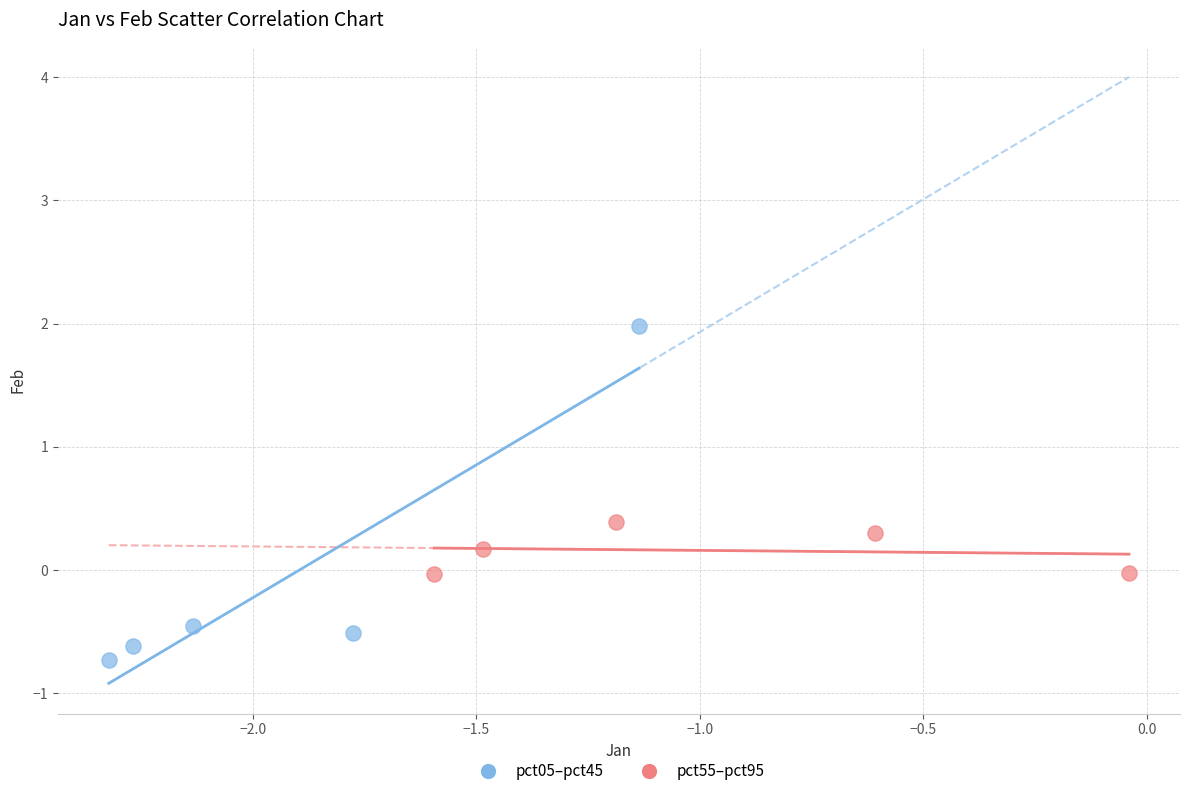

Which series has the largest Y range (max minus min)?

pct05–pct45